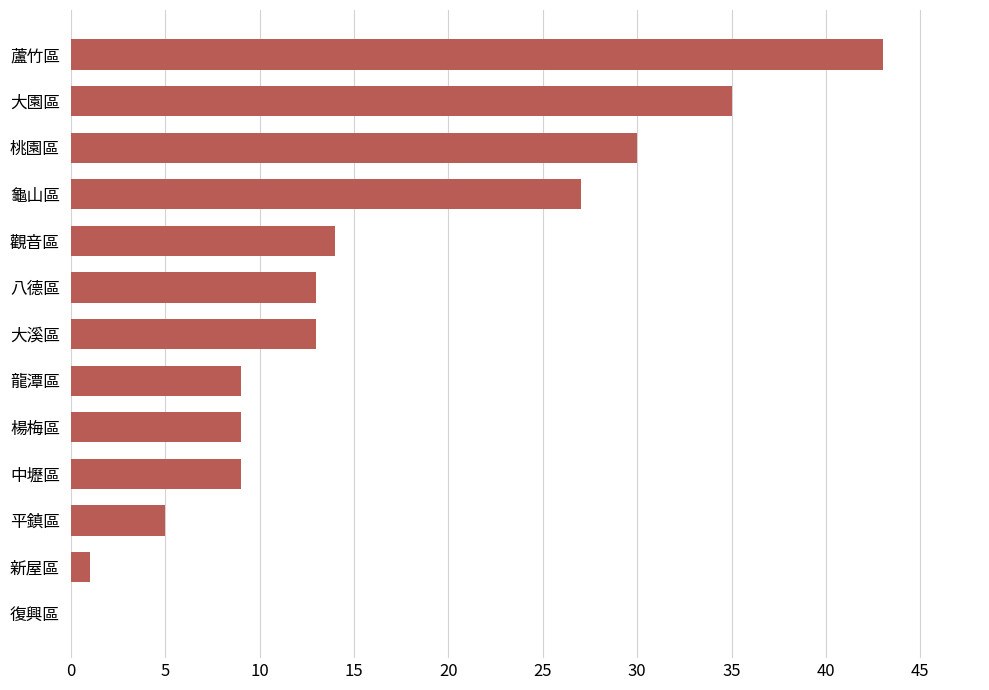

Count the number of categories in the chart.

13